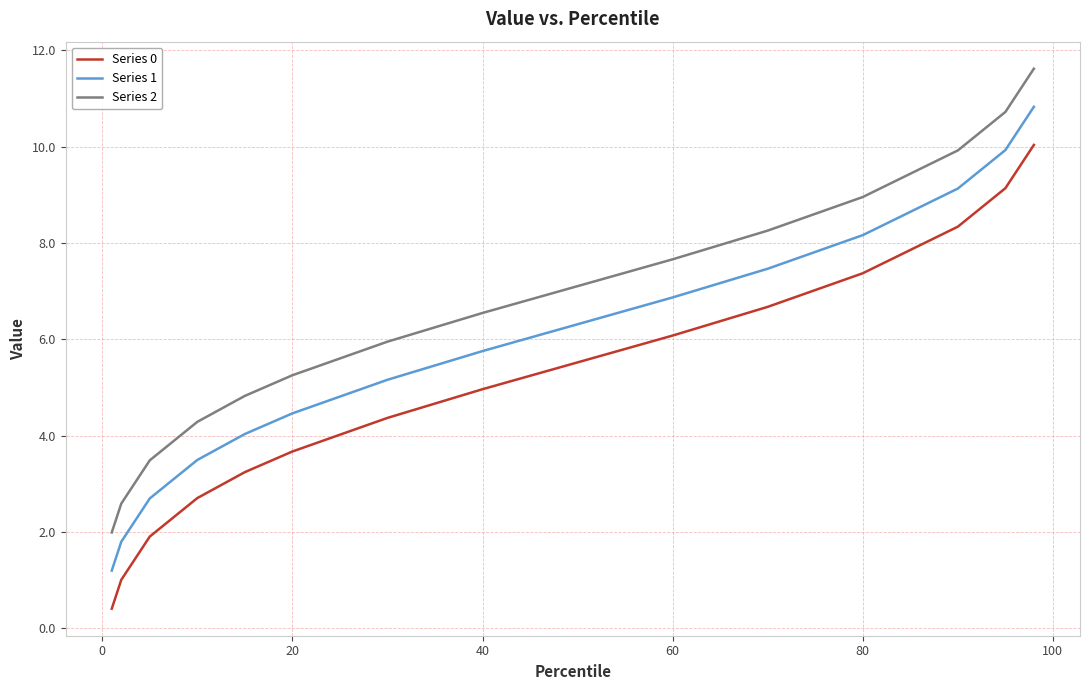

What is the smallest value displayed?

0.4